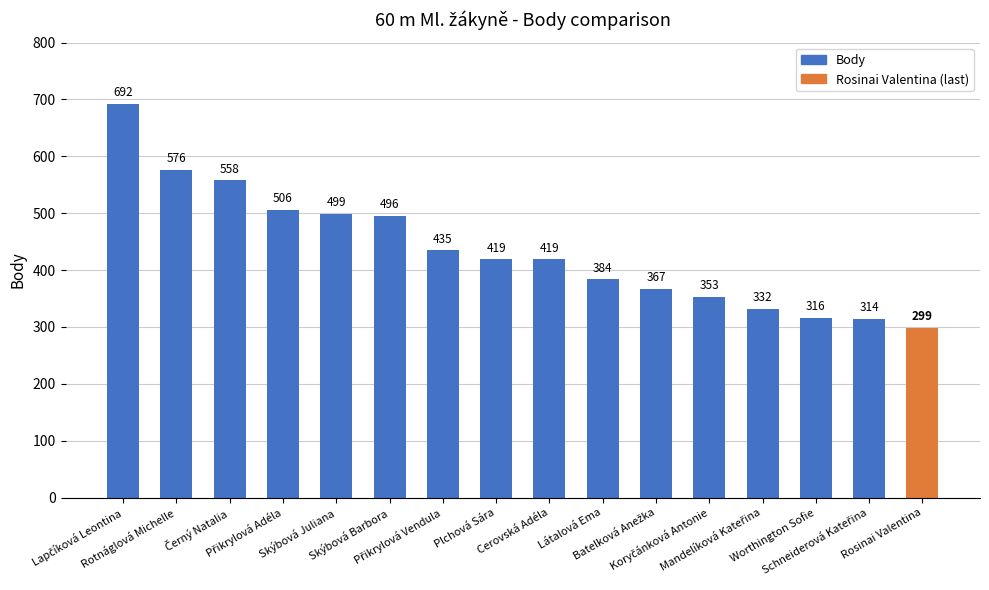

Are the bars horizontal?

No